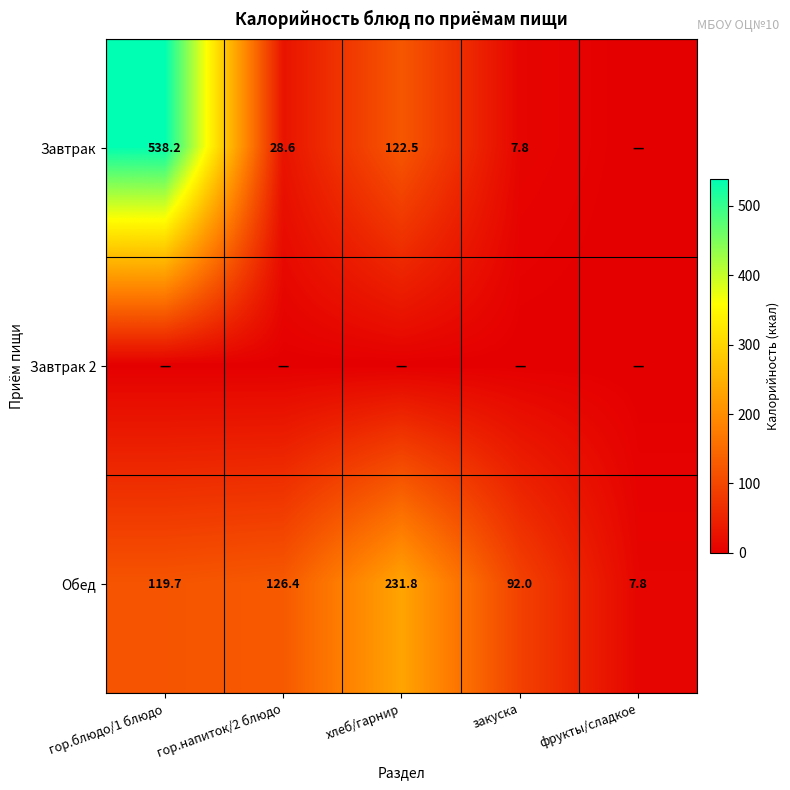

What is the spread (max minus min) of values at закуска?

92.0